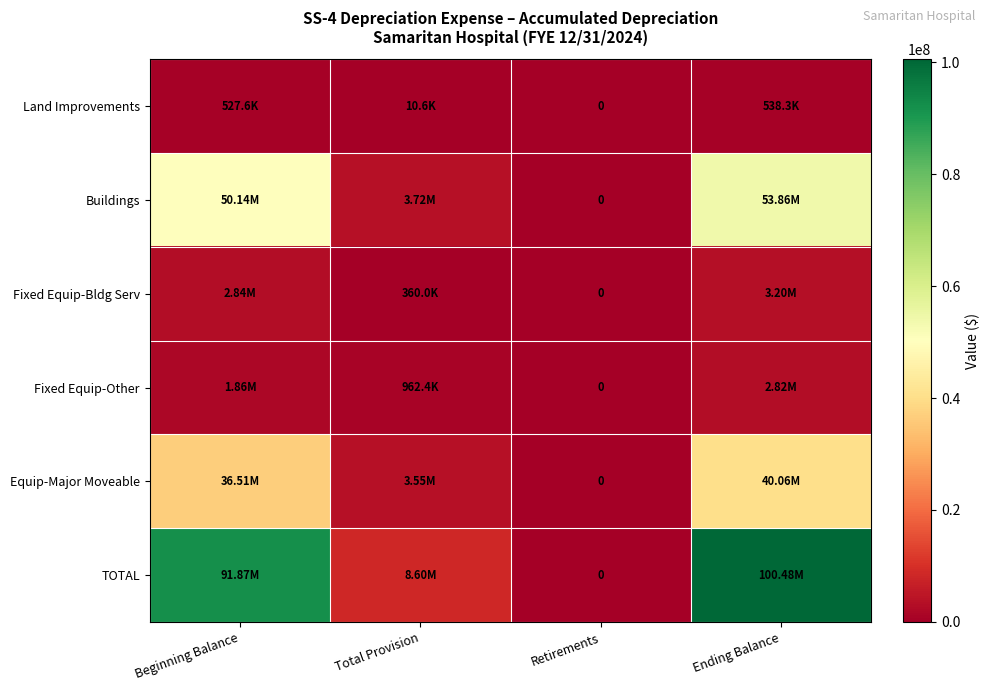

Read the TOTAL value at Total Provision, to the nearest 50.

8602900